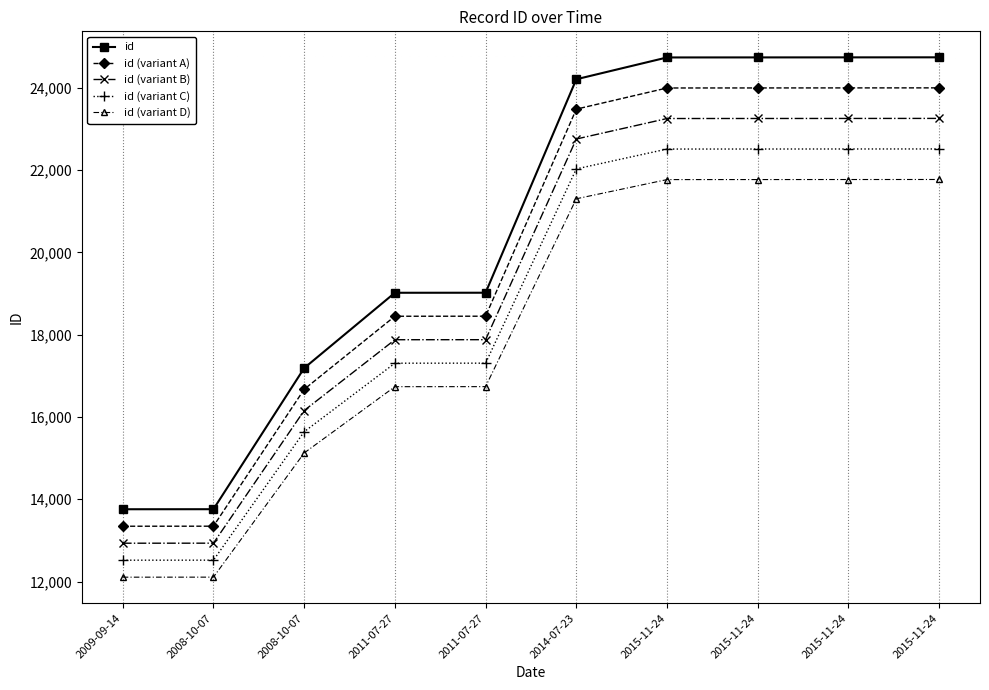

How many data points does each series have?

10